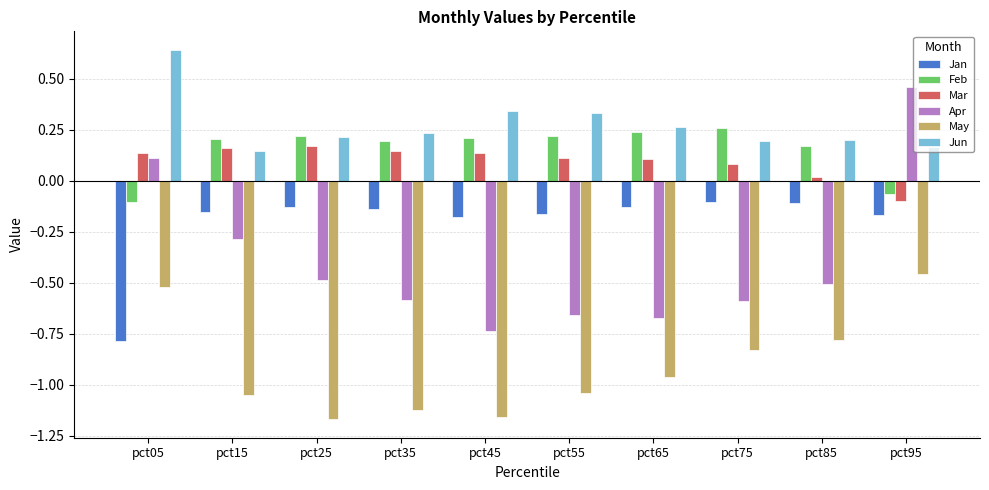

What is the difference between the second highest and minimum values in the Apr series?

0.8